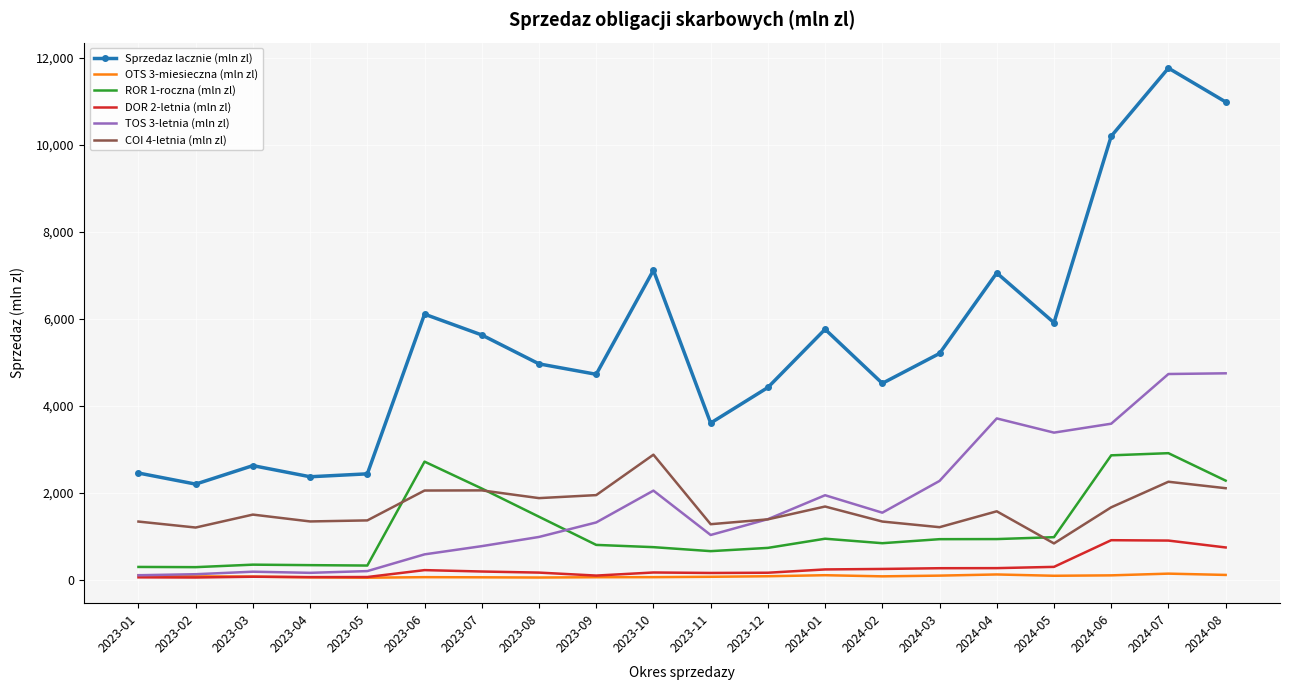

What is the sum of all DOR 2-letnia (mln zl) values?

5380.2